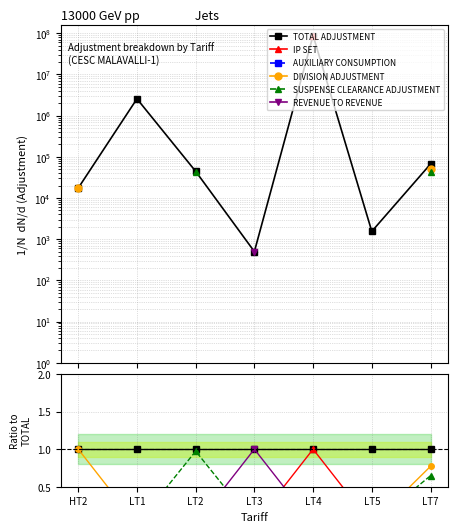

What are all the series names shown in the legend?

TOTAL ADJUSTMENT, IP SET, AUXILIARY CONSUMPTION, DIVISION ADJUSTMENT, SUSPENSE CLEARANCE ADJUSTMENT, REVENUE TO REVENUE